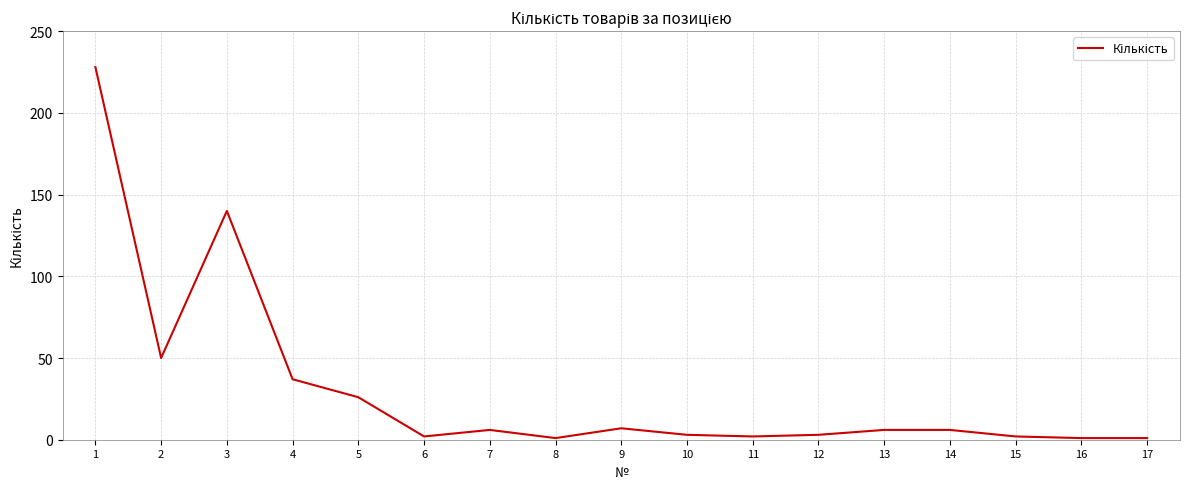

Where is the first local minimum?

2